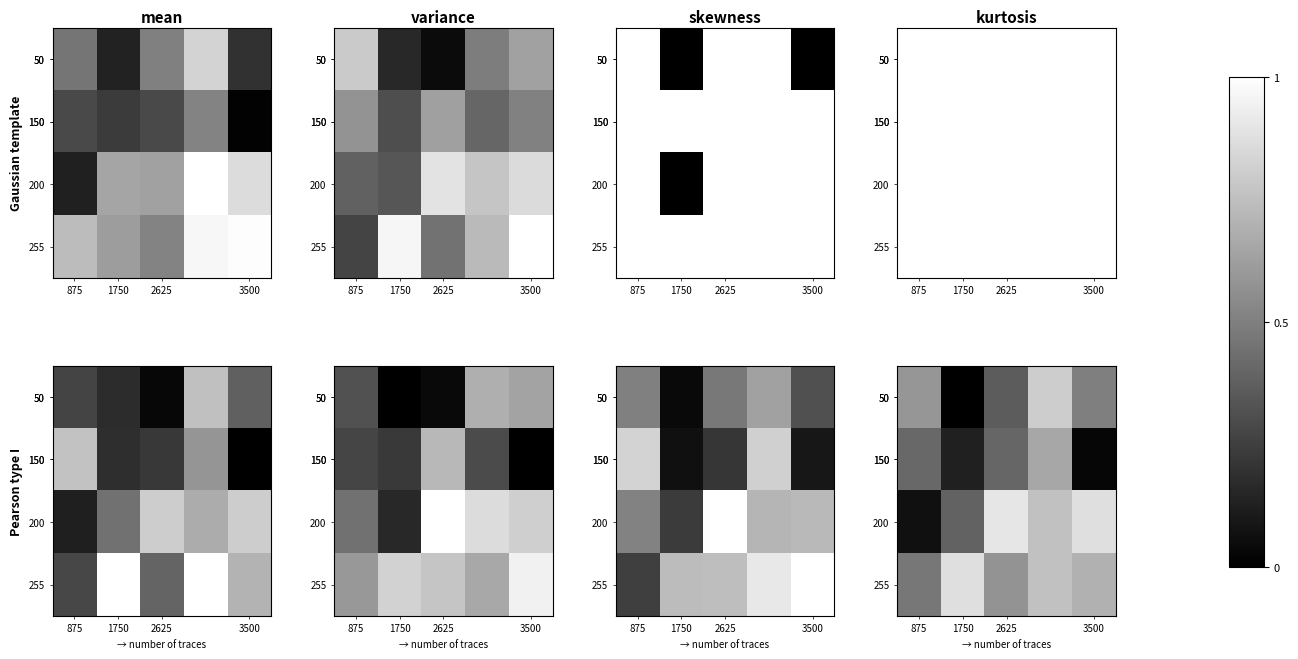

Count the row_0 values in the range 0 to 1.

5